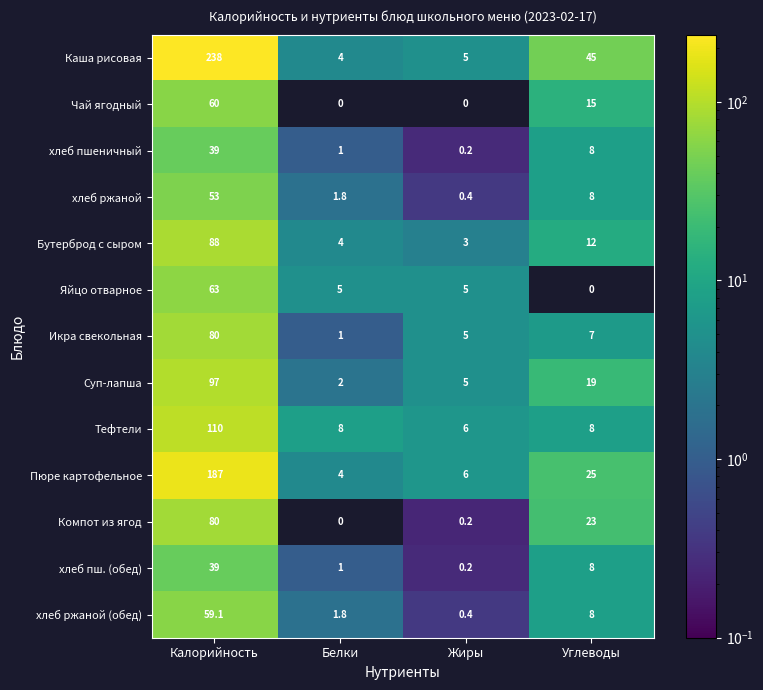

What is the total value across all series at Углеводы?

186.0